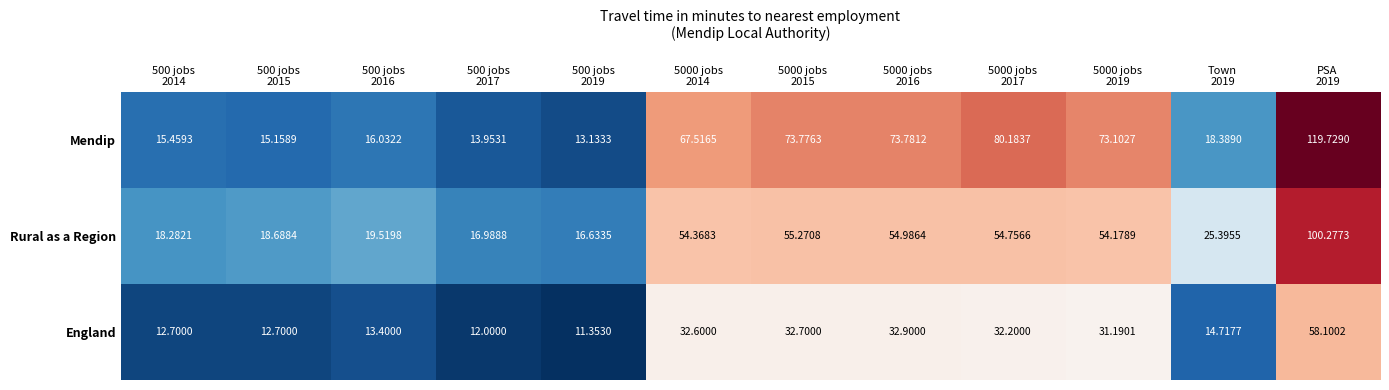

At which category is the sum across all series the highest?

PSA
2019